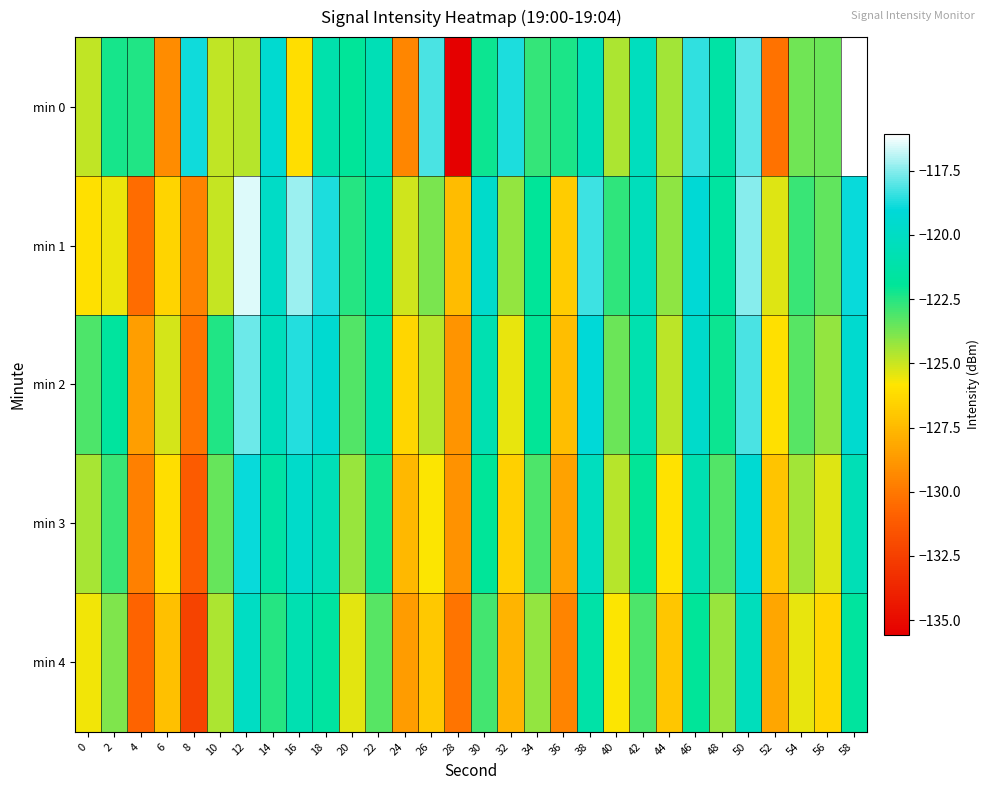

Reading left to right, what are all the values shown in this chart?

min 0: 0=-124.9	2=-122.3	4=-122.4	6=-129.2	8=-118.9	10=-124.9	12=-124.7	14=-119.4	16=-126.1	18=-121.1	20=-121.9	22=-120.6	24=-129.4	26=-118.2	28=-135.6	30=-122.1	32=-118.7	34=-122.7	36=-122.4	38=-120.6	40=-124.6	42=-120.2	44=-124.4	46=-118.5	48=-121.4	50=-118.0	52=-130.2	54=-123.7	56=-123.6	58=-116.1
min 1: 0=-126.0	2=-125.6	4=-130.4	6=-126.5	8=-129.6	10=-125.0	12=-116.5	14=-119.8	16=-117.3	18=-118.7	20=-122.5	22=-121.3	24=-125.1	26=-123.8	28=-127.4	30=-119.6	32=-124.2	34=-121.9	36=-126.8	38=-118.3	40=-122.7	42=-120.4	44=-124.1	46=-119.2	48=-121.6	50=-117.5	52=-125.3	54=-122.8	56=-123.4	58=-118.9
min 2: 0=-123.1	2=-121.7	4=-128.5	6=-125.2	8=-130.1	10=-122.4	12=-117.8	14=-120.3	16=-118.6	18=-119.4	20=-123.2	22=-121.1	24=-126.4	26=-124.7	28=-128.9	30=-120.8	32=-125.5	34=-122.0	36=-127.3	38=-119.1	40=-123.6	42=-120.9	44=-124.8	46=-119.7	48=-122.1	50=-118.2	52=-126.0	54=-123.3	56=-124.2	58=-119.5
min 3: 0=-124.5	2=-122.8	4=-129.7	6=-126.1	8=-131.2	10=-123.5	12=-118.9	14=-121.4	16=-119.7	18=-120.5	20=-124.3	22=-122.2	24=-127.5	26=-125.8	28=-129.0	30=-121.9	32=-126.6	34=-123.1	36=-128.4	38=-120.2	40=-124.7	42=-122.0	44=-125.9	46=-120.8	48=-123.2	50=-119.3	52=-127.1	54=-124.4	56=-125.3	58=-120.6
min 4: 0=-125.6	2=-123.9	4=-130.8	6=-127.2	8=-132.3	10=-124.6	12=-120.0	14=-122.5	16=-120.8	18=-121.6	20=-125.4	22=-123.3	24=-128.6	26=-126.9	28=-130.1	30=-123.0	32=-127.7	34=-124.2	36=-129.5	38=-121.3	40=-125.8	42=-123.1	44=-127.0	46=-121.9	48=-124.3	50=-120.4	52=-128.2	54=-125.5	56=-126.4	58=-121.7